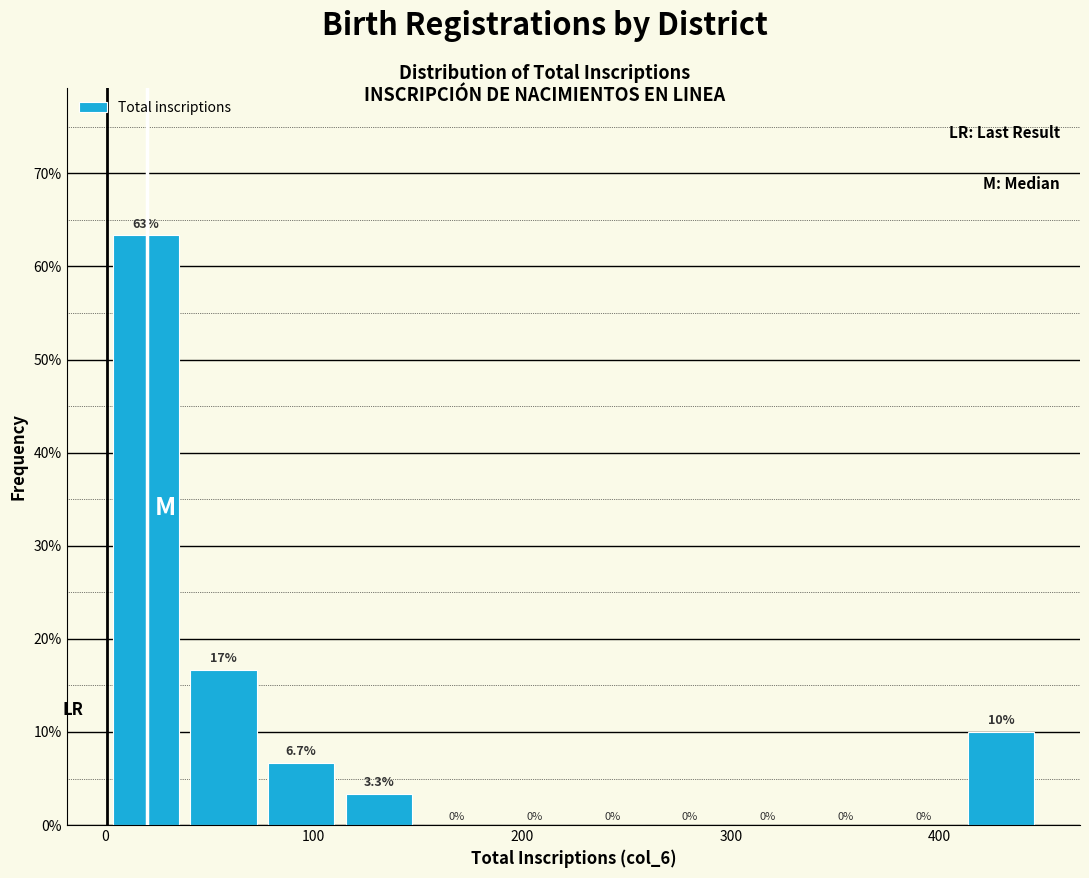

Read against the x-axis, roughly where is the centre of the tallest bar?

20